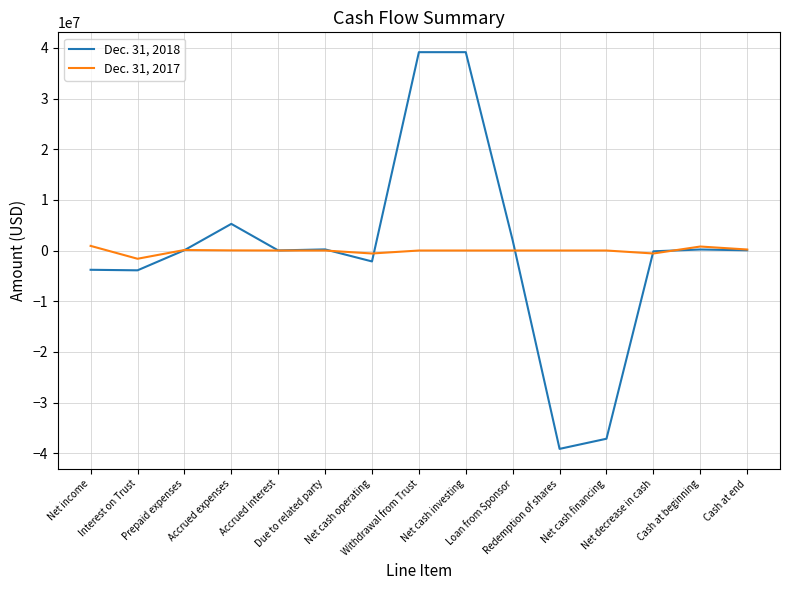

What is the maximum value shown in the chart?

39151329